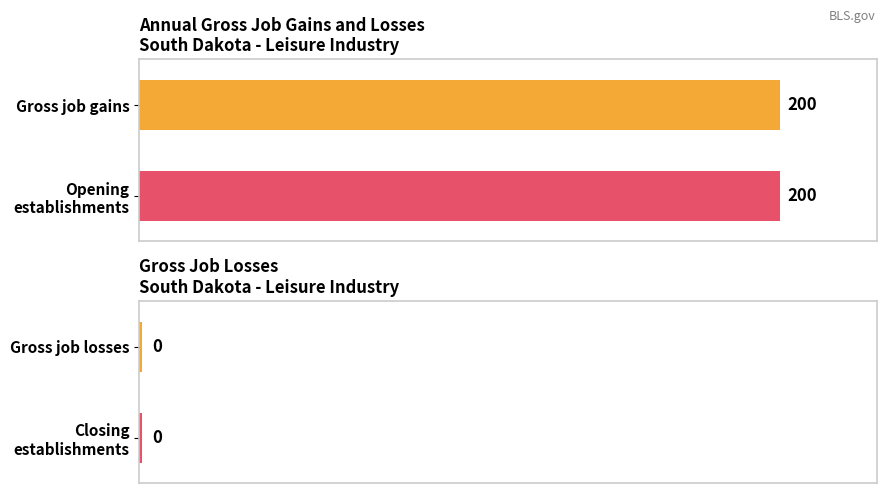

The value of Gross job gains at 2012 is 200. True or false?

True